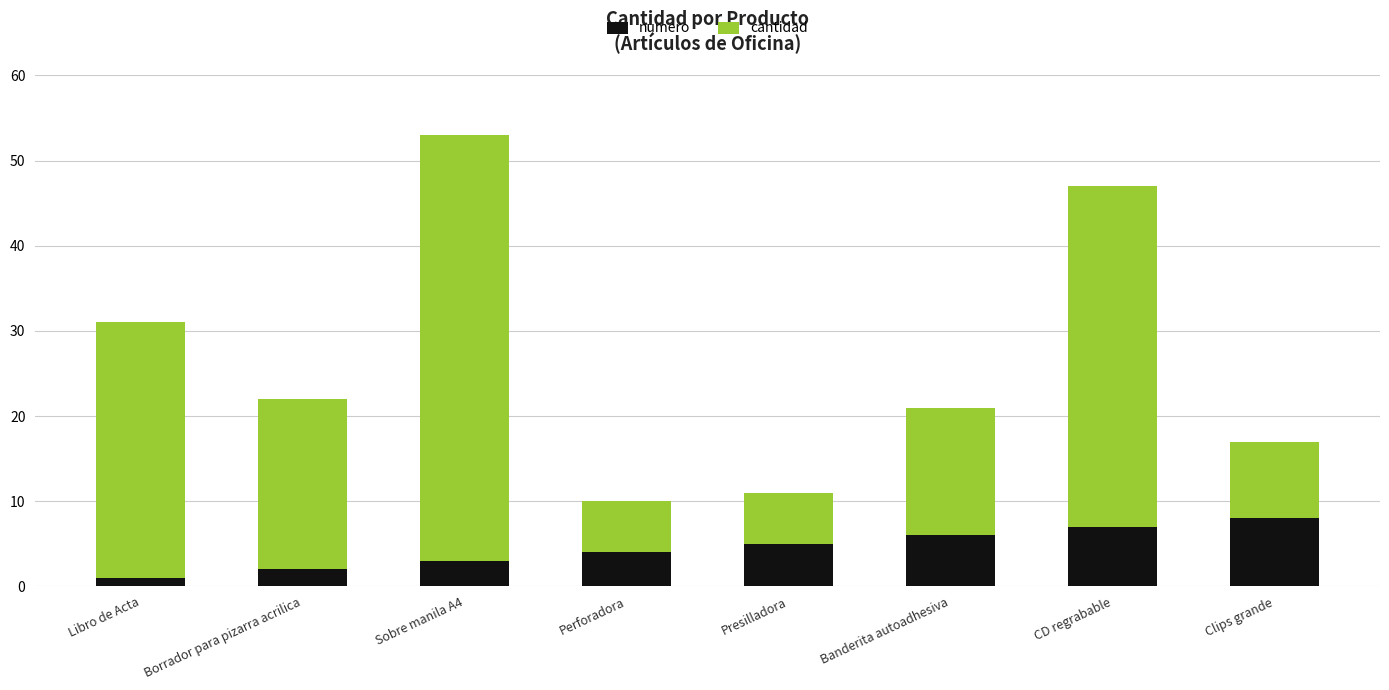

Is it true that numero equals 2 at Borrador para pizarra acrilica?

True